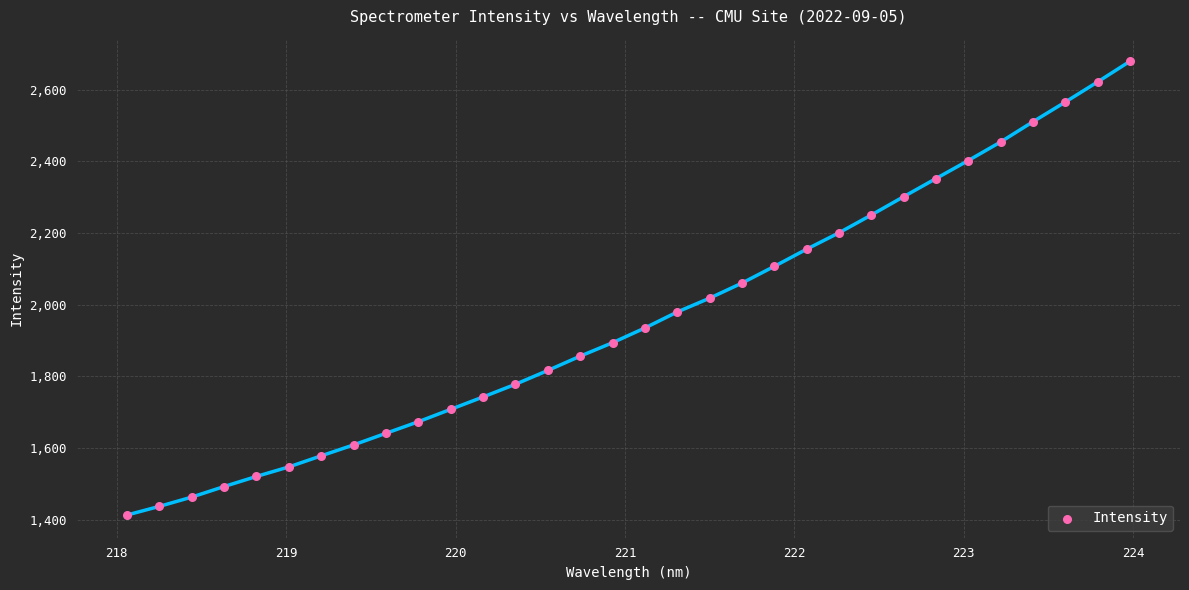

What is the range of Y values (max minus min)?

1265.9